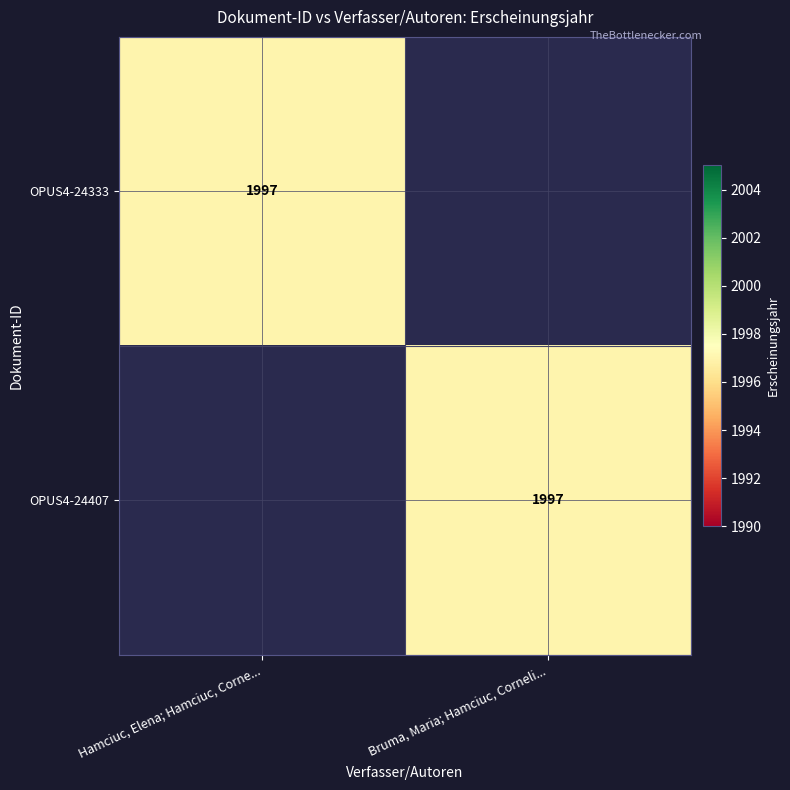

At which category does the chart reach its peak across all series?

Hamciuc, Elena; Hamciuc, Corne...